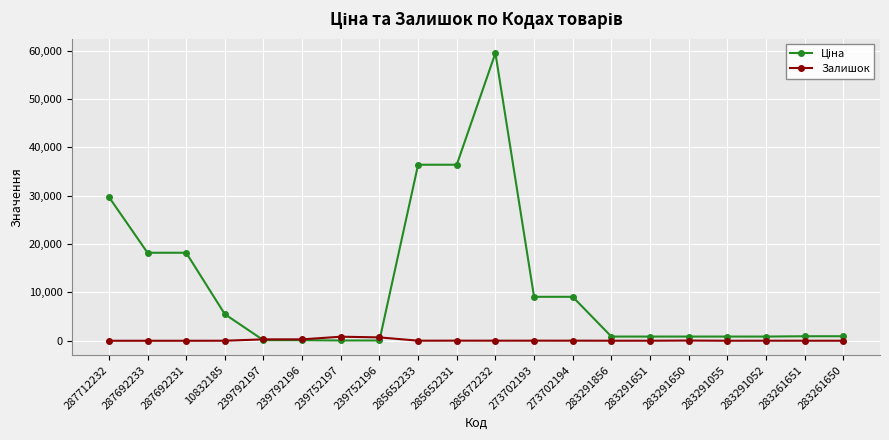

Which label corresponds to the largest value in the chart?

285672232